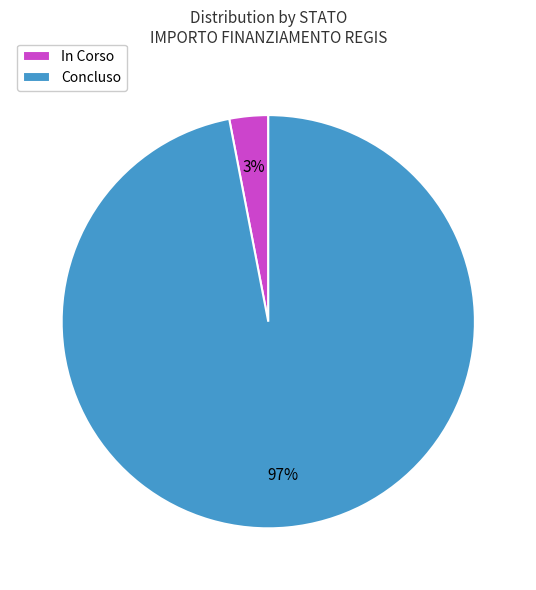

Is the sum of Concluso and In Corso greater than half?

Yes